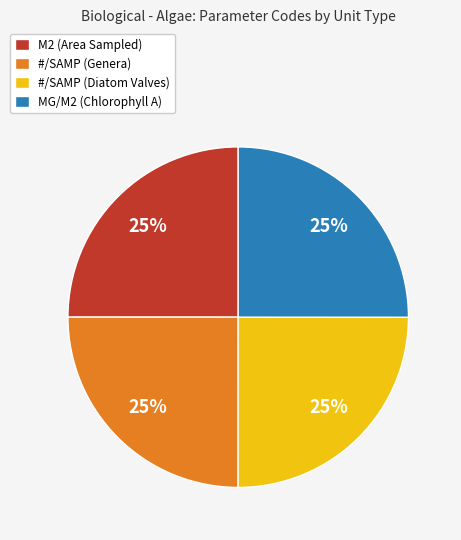

What percentage is the M2 (Area Sampled) slice, to the nearest percent?

25%